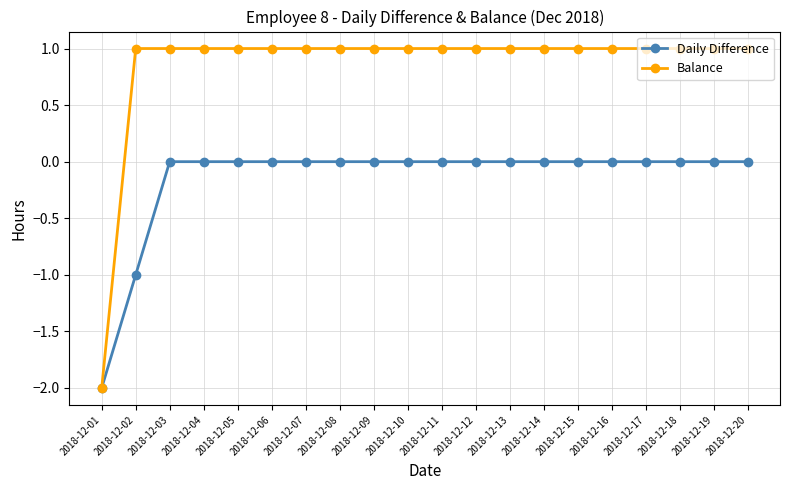

Rank the series at 2018-12-20 from highest to lowest value.

Balance, Daily Difference